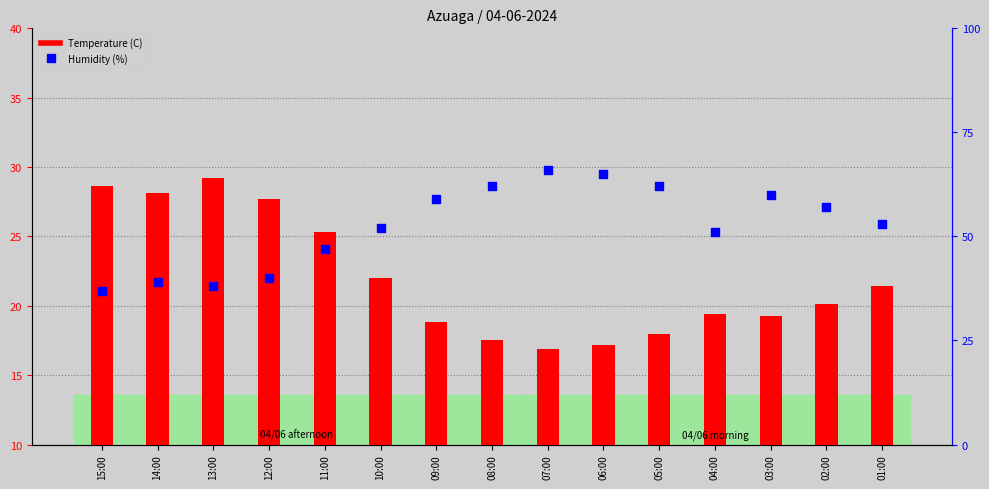

What is the total value across all series at 12:00?

57.7